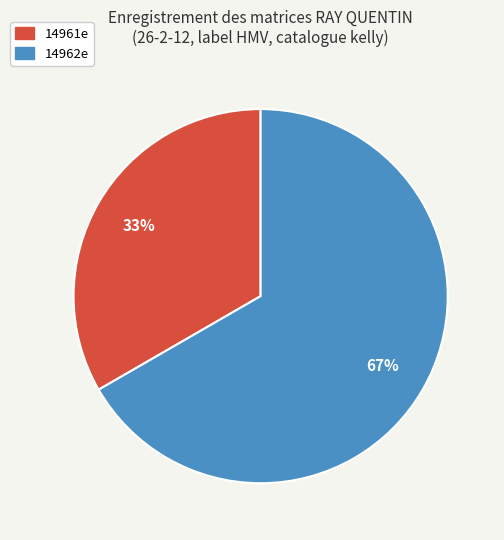

To the nearest percent, what portion does 14961e represent?

33%